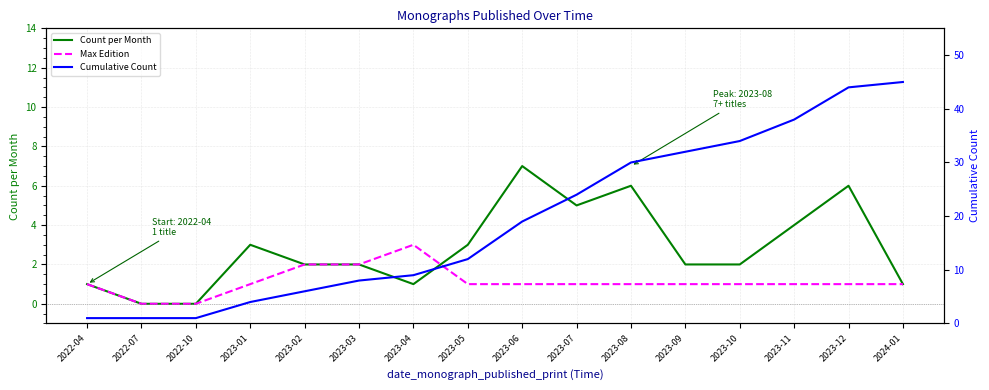

What value does the Cumulative Count series have at 2023-05?

12